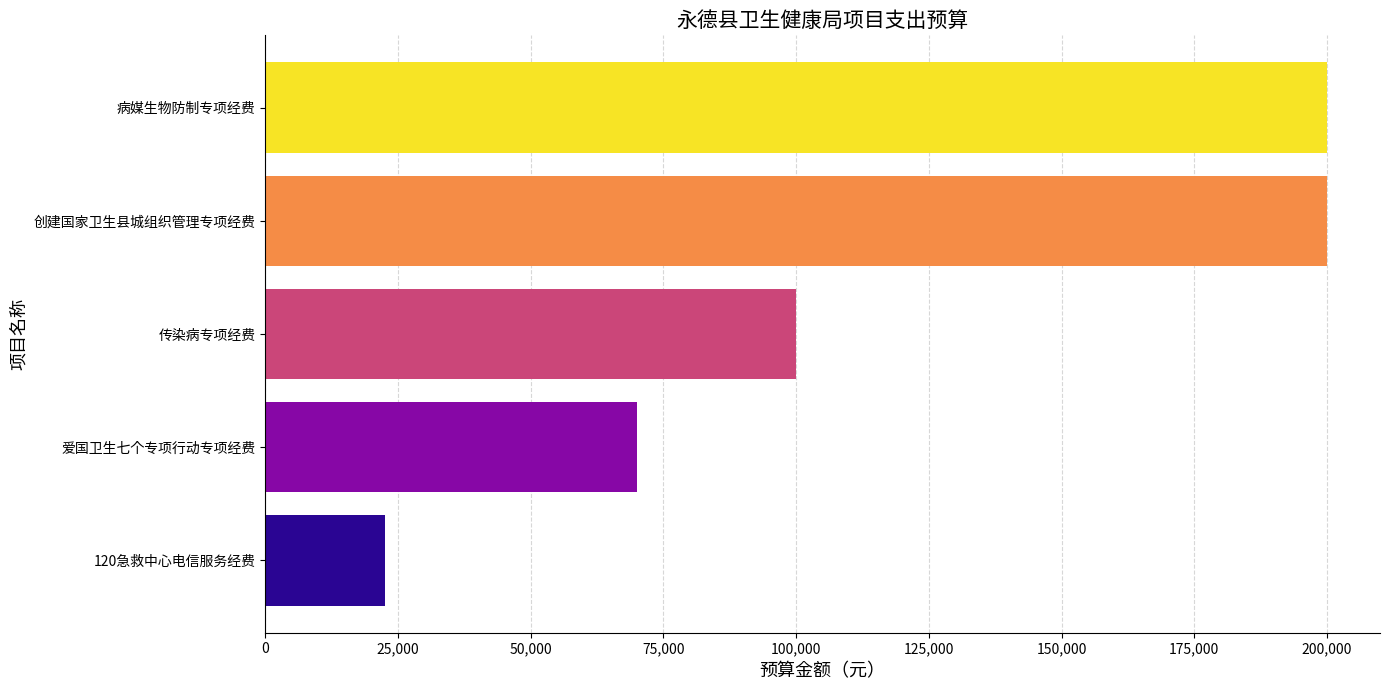

How many values are between 70000 and 200000?

4